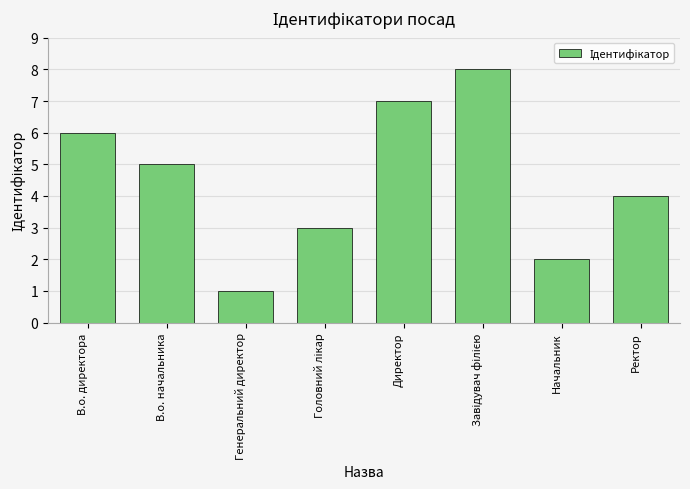

At which label does the data first exceed 5?

В.о. директора